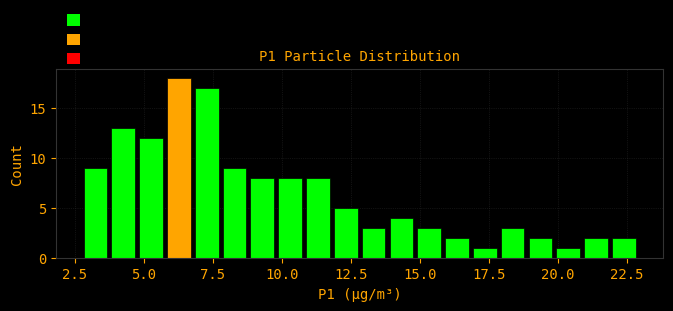

Read against the x-axis, roughly where is the centre of the tallest bar?

6.5